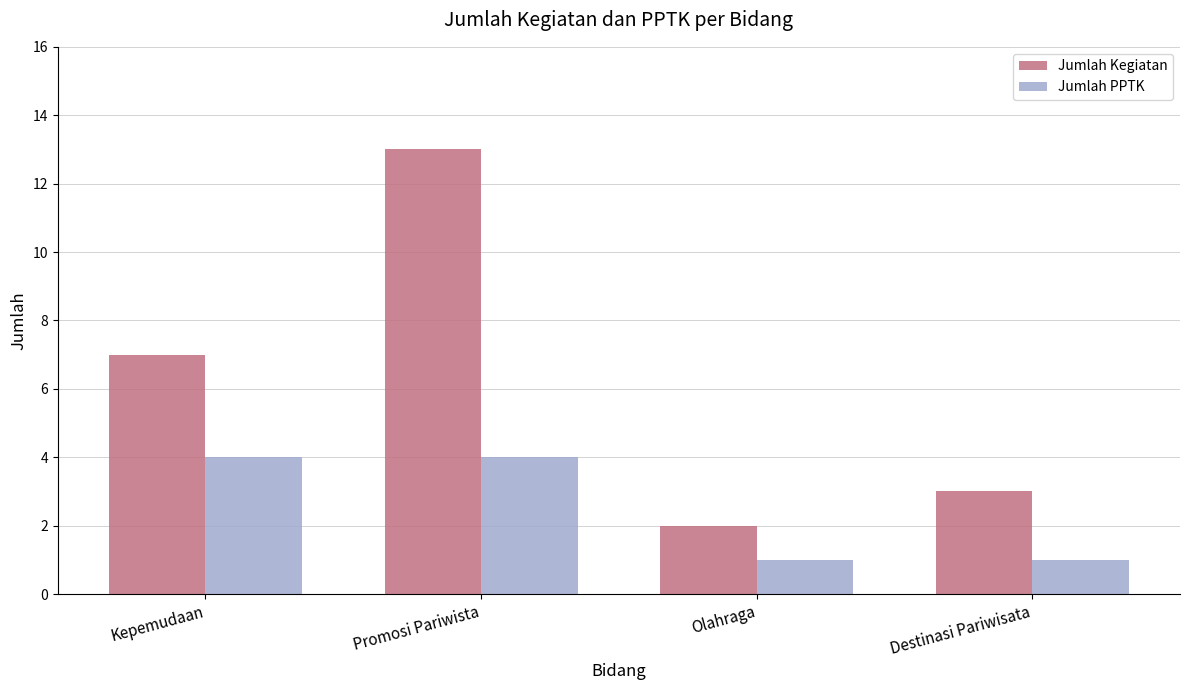

At how many categories does at least one series exceed 10?

1